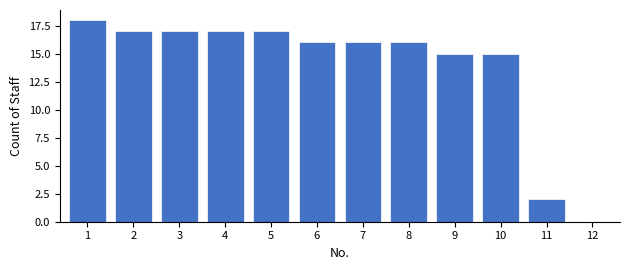

Reading right to left, list all the values displayed in this chart.

12=0	11=2	10=15	9=15	8=16	7=16	6=16	5=17	4=17	3=17	2=17	1=18